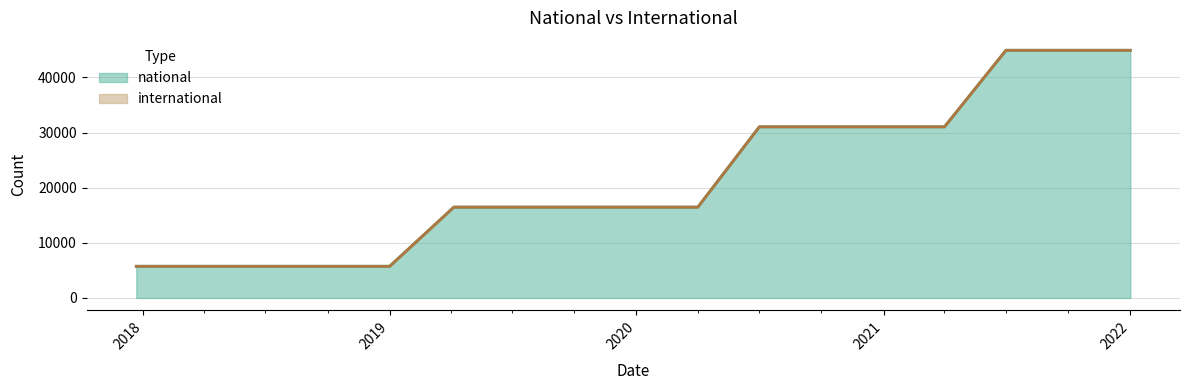

What is the label of the 6th point from the left?

2019-04-06